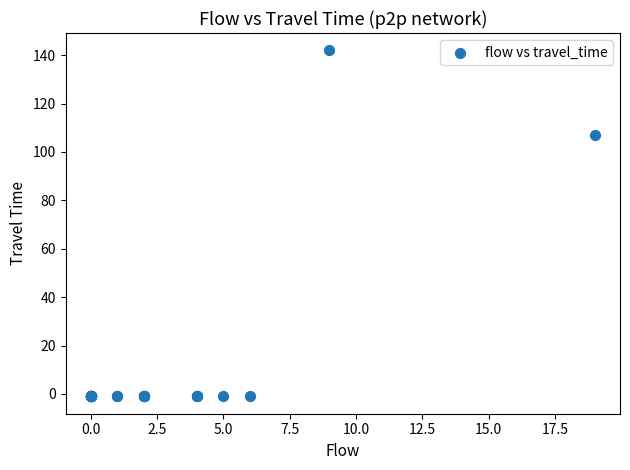

What Y value in the scatter plot is closest to 70?

107